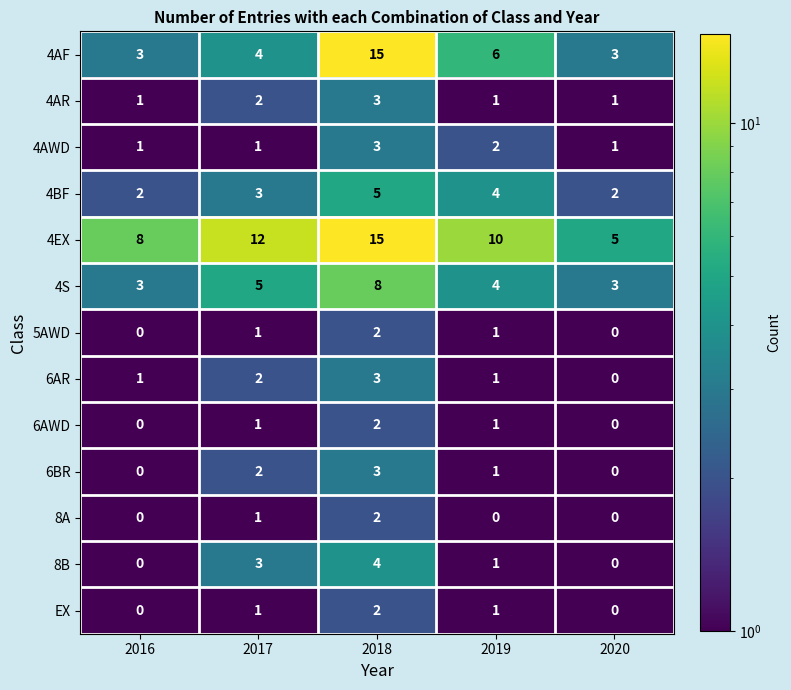

How many 6AWD values are between 0 and 1?

4